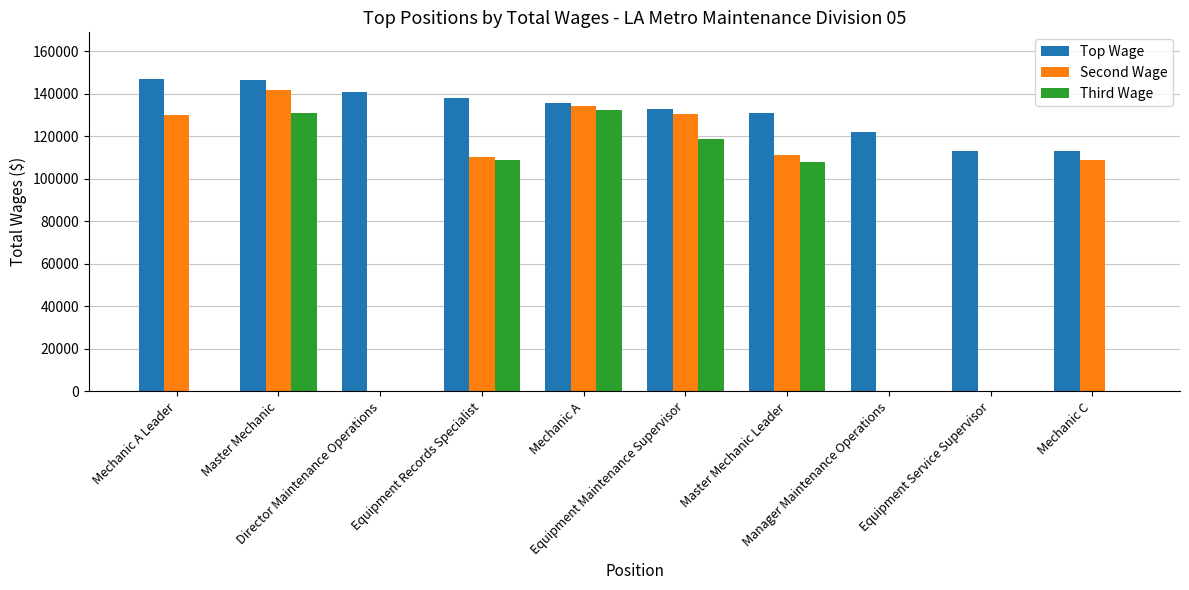

At which label does Third Wage first exceed 108024?

Master Mechanic